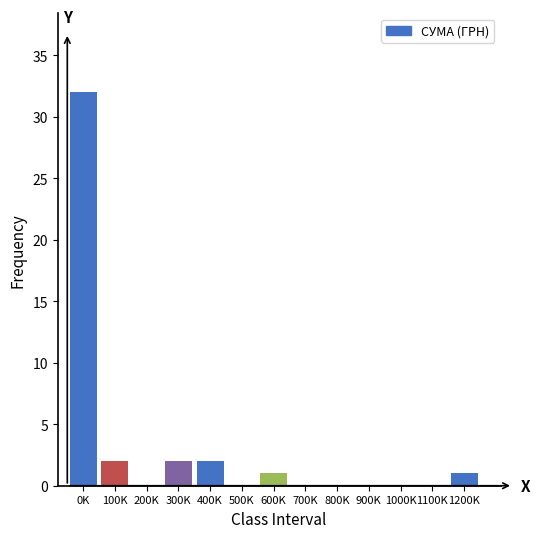

Reading right to left, extract all data points from this chart.

1200K=1	1100K=0	1000K=0	900K=0	800K=0	700K=0	600K=1	500K=0	400K=2	300K=2	200K=0	100K=2	0K=32